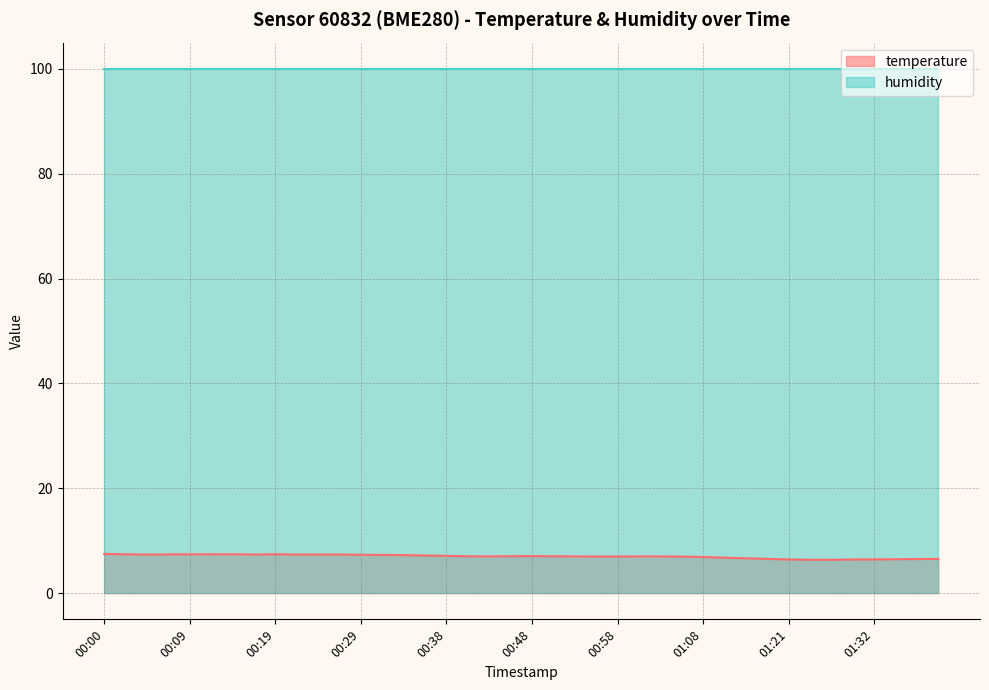

List the labels in order of value, smallest first.

01:24, 01:26, 01:29, 01:21, 01:32, 01:35, 01:40, 01:19, 01:43, 01:16, 01:13, 01:08, 01:05, 00:55, 00:58, 00:43, 00:53, 01:00, 01:03, 00:41, 00:51, 00:46, 00:48, 00:38, 00:36, 00:34, 00:31, 00:29, 00:04, 00:26, 00:17, 00:21, 00:24, 00:07, 00:09, 00:02, 00:12, 00:14, 00:19, 00:00